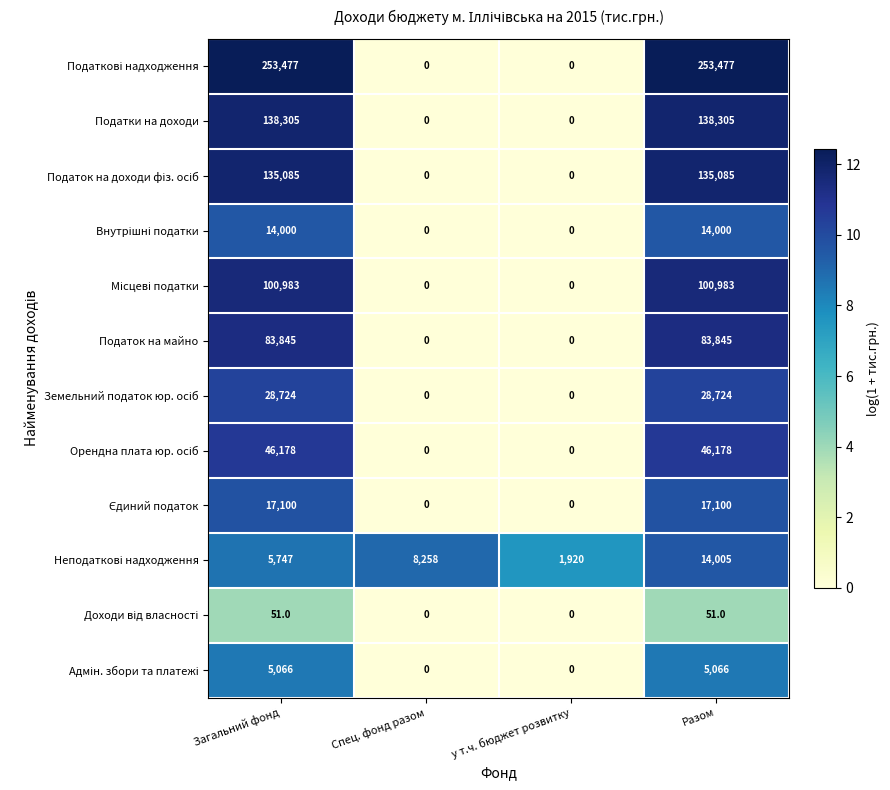

What is the difference between the maximum and second lowest values in the Податок на майно series?

83845